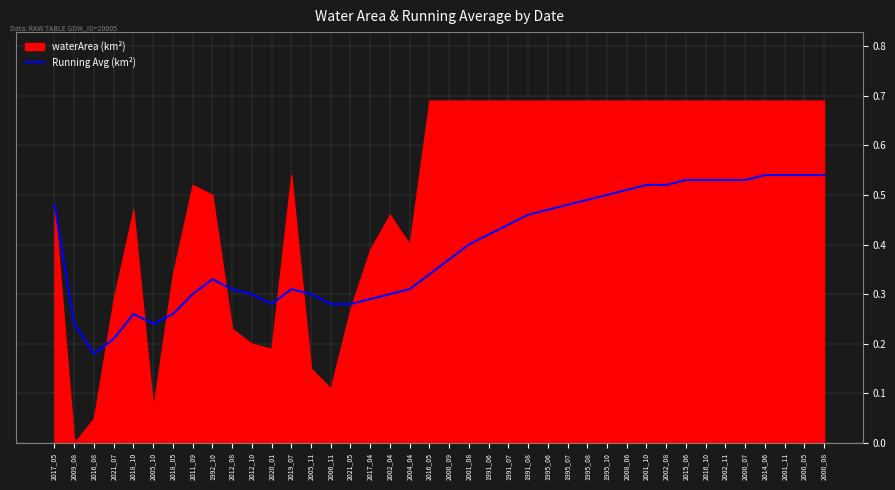

At which label does Running Avg (km²) reach its minimum?

2016_08